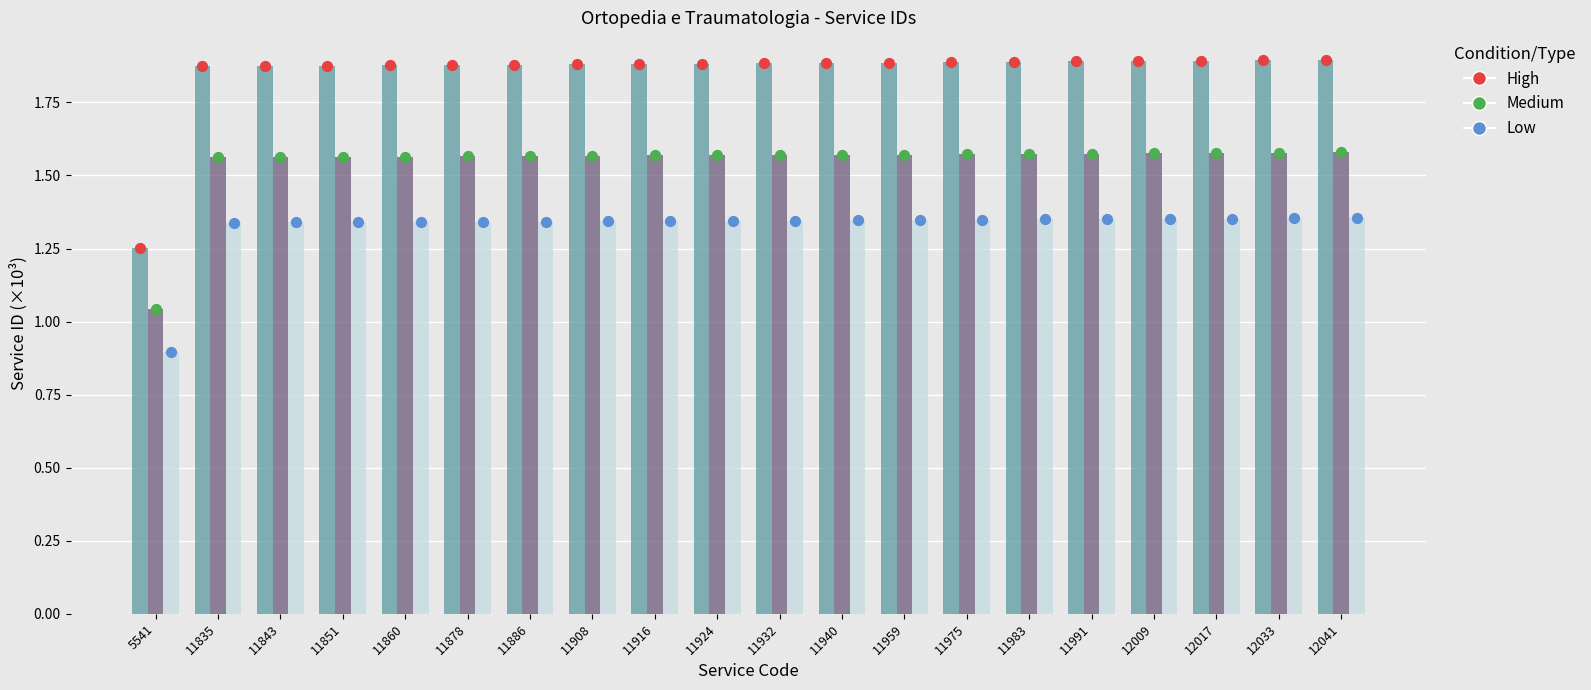

At which category is the sum across all series the highest?

12041